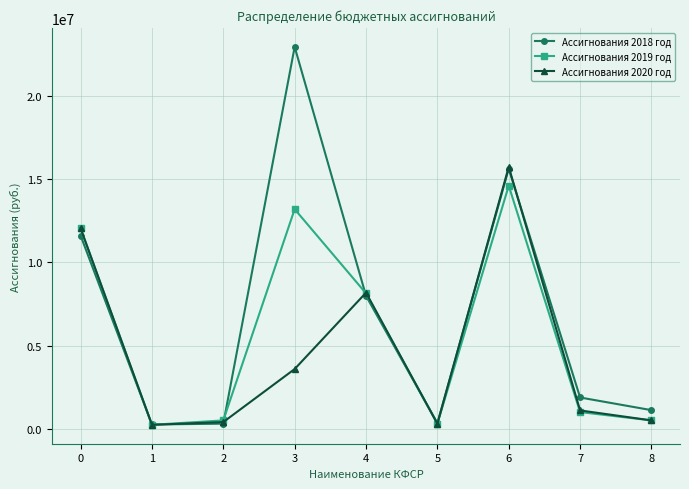

What is the sum of all Ассигнования 2019 год values?

50555292.0